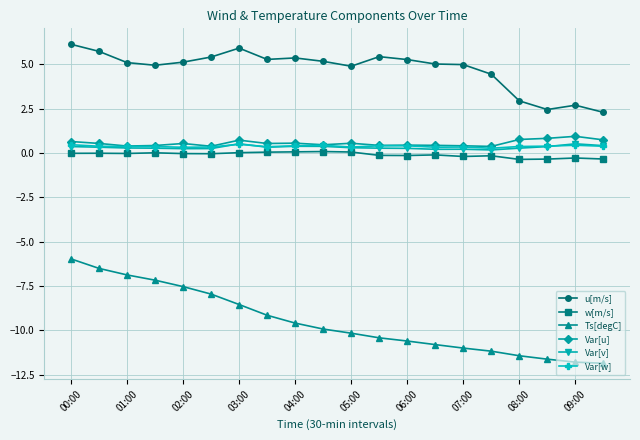

What are all the series names shown in the legend?

u[m/s], w[m/s], Ts[degC], Var[u], Var[v], Var[w]